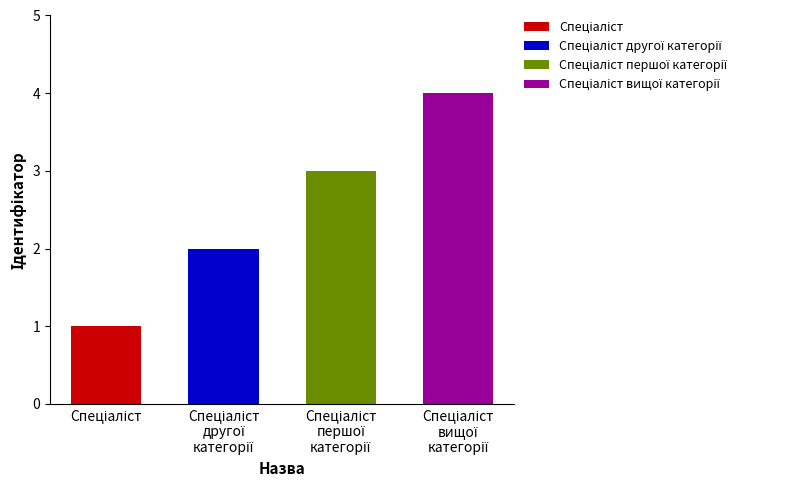

How many data points are less than 3?

2